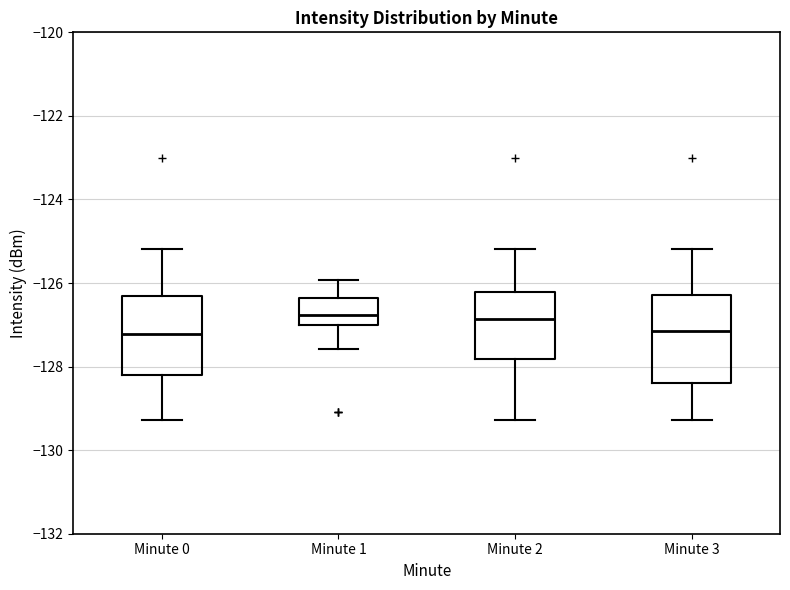

Reading left to right, transcribe this box plot: for each box, give where its median line is, the range the box spans, and where its two whiskers end, as read against the y-axis. The values are not printed on the chart, so give them approximately, as read against the axis.

Minute 0: median -127.2, box -128.2 to -126.4, whiskers -129.2 to -125.2
Minute 1: median -126.8, box -127.0 to -126.4, whiskers -127.6 to -126.0
Minute 2: median -126.8, box -127.8 to -126.2, whiskers -129.2 to -125.2
Minute 3: median -127.2, box -128.4 to -126.2, whiskers -129.2 to -125.2